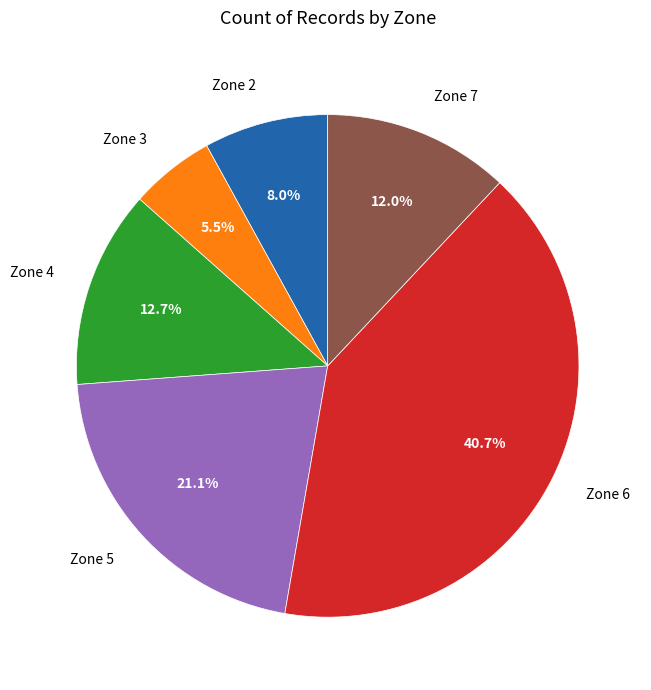

Does Zone 3 account for over 50% of the chart?

No